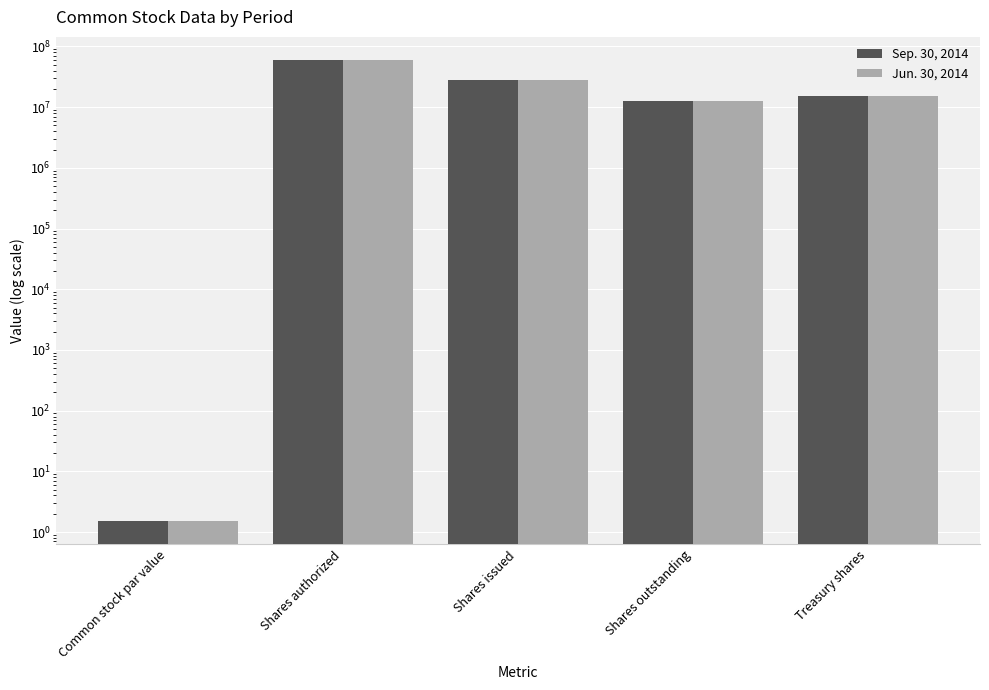

Is it true that Sep. 30, 2014 equals 27984278.0 at Shares issued?

True